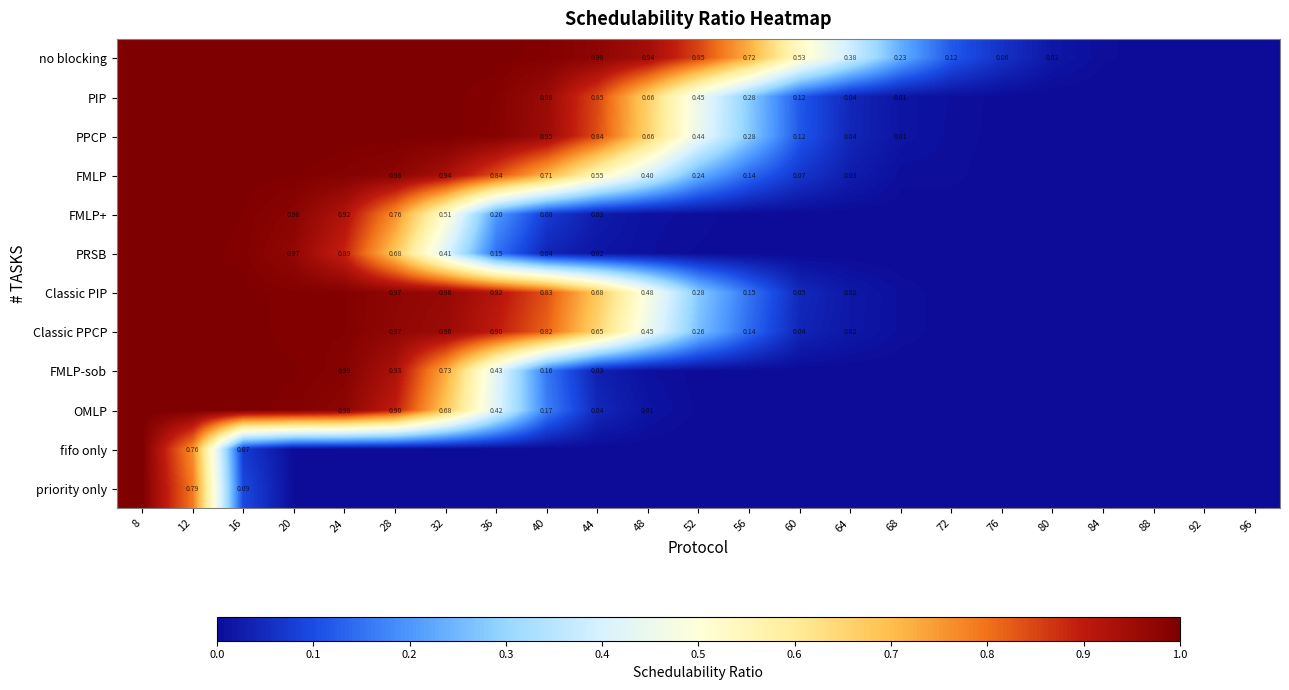

Which category has the highest value in the Classic PIP series?

8